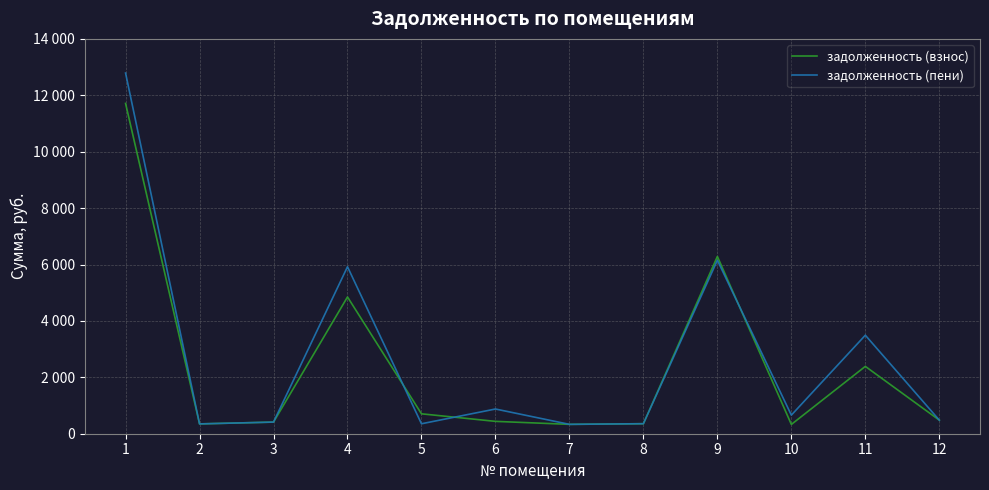

In задолженность (взнос), how many points are lower than both neighbors (excluding endpoints)?

3